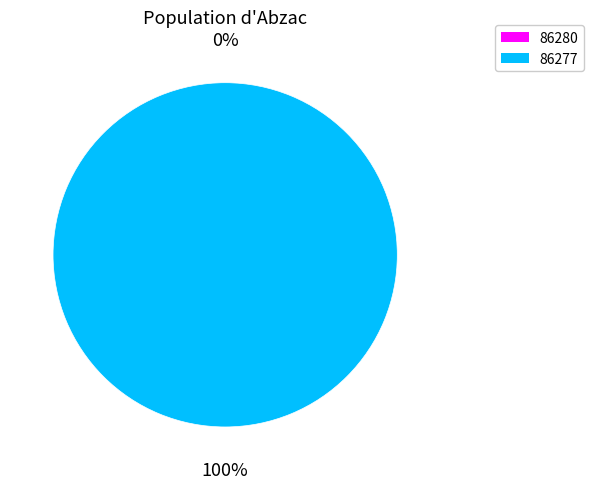

What is the change in value from 86280 to 86277?

+45318